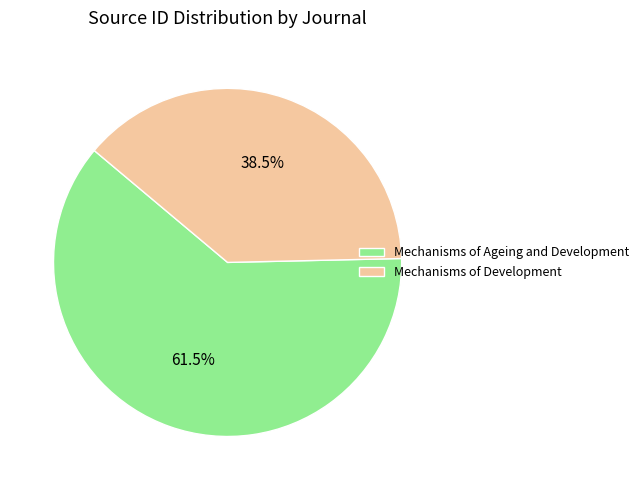

Is Mechanisms of Ageing and Development the majority of the pie?

Yes